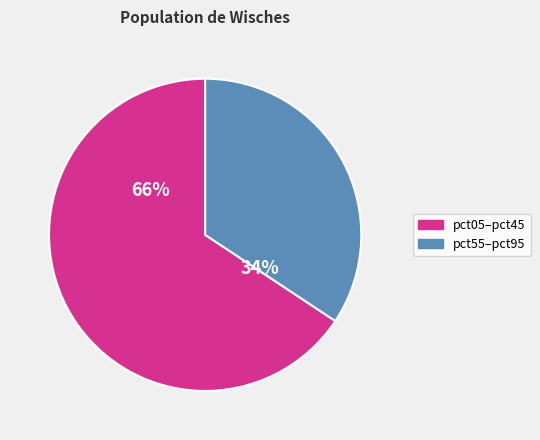

Does pct85 represent more than half of the total?

No